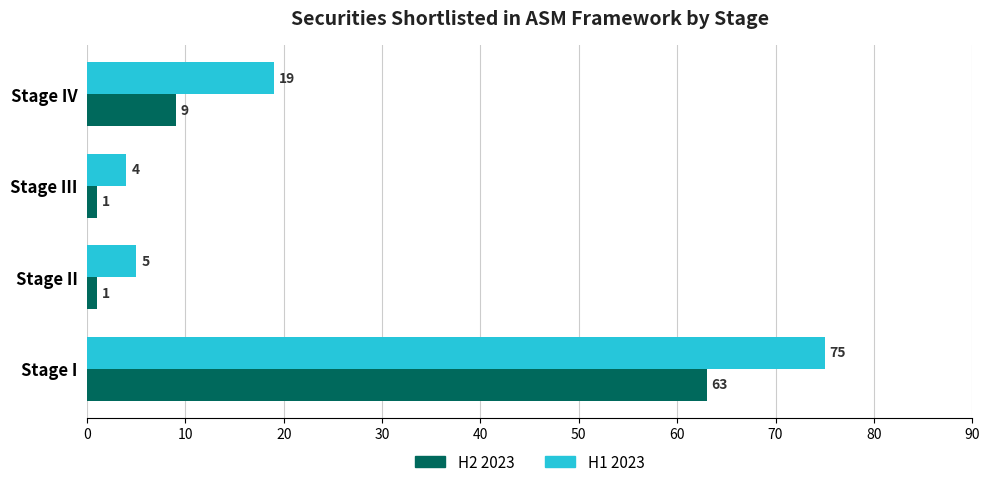

The H1 2023 series shows 19 at Stage IV. True or false?

True